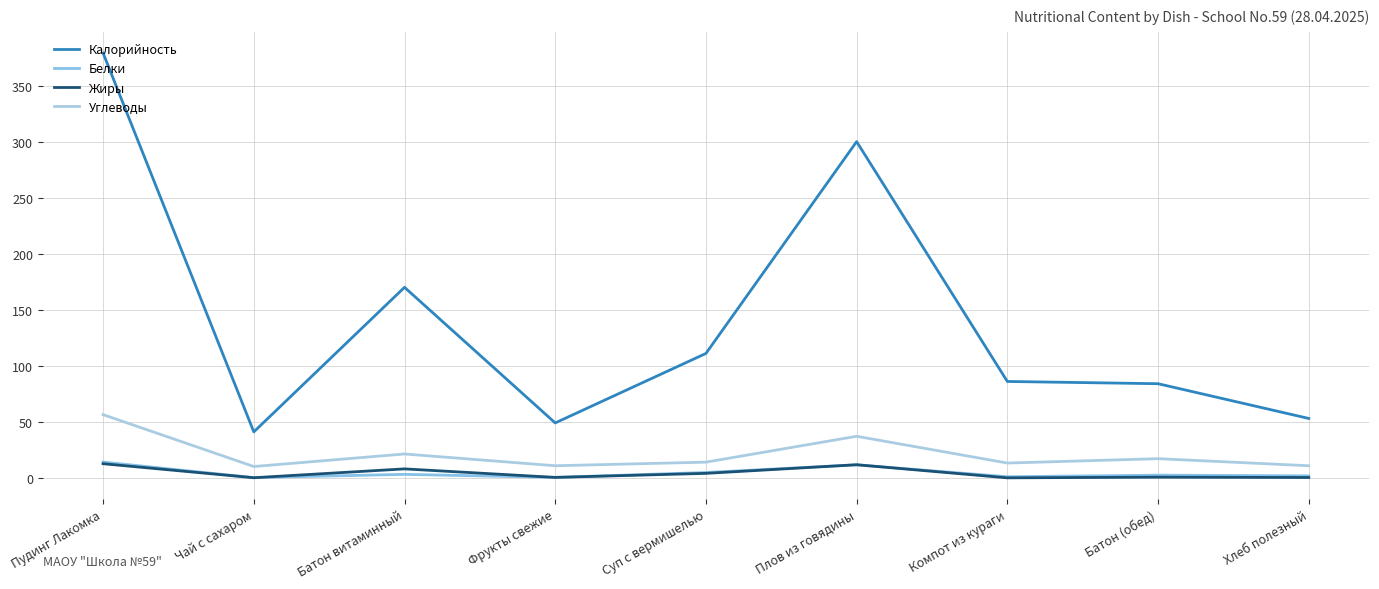

The Углеводы series shows 7.9 at Суп с вермишелью. True or false?

False